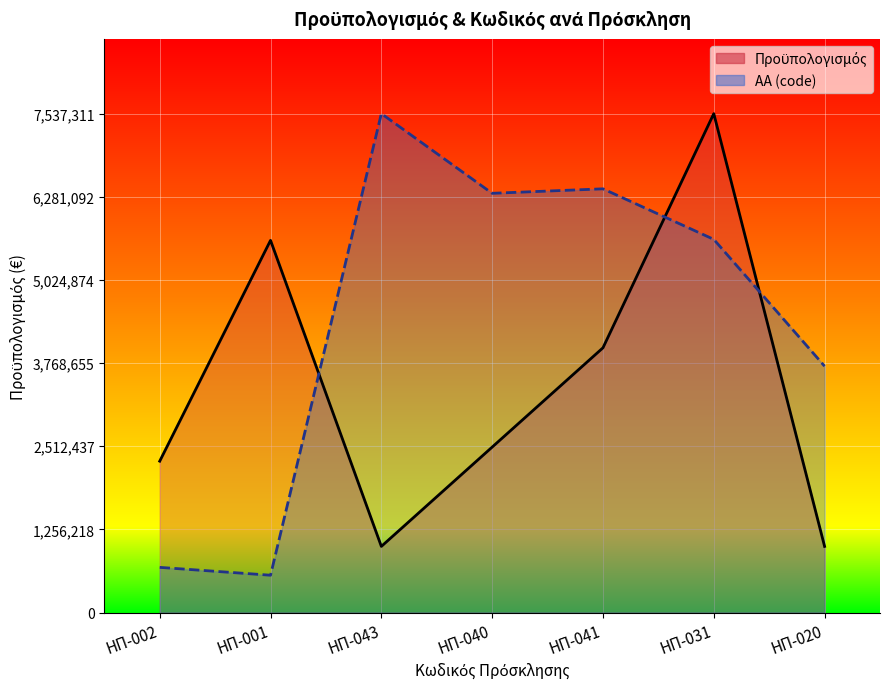

True or false: ΑΑ (code) and Προϋπολογισμός cross at least once.

True